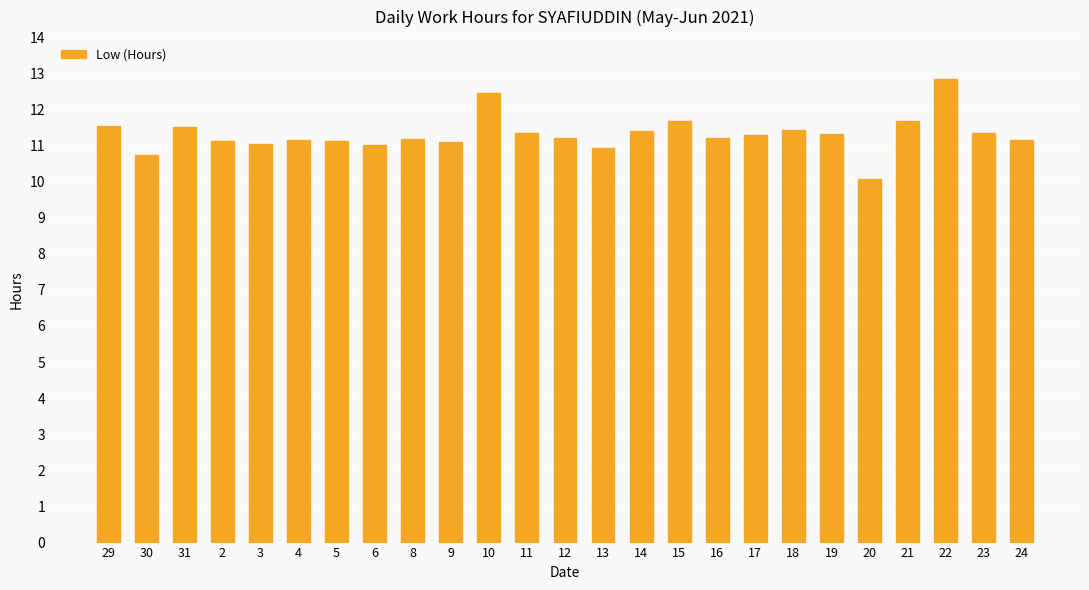

Is it true that the value at 11 is 11.3?

True